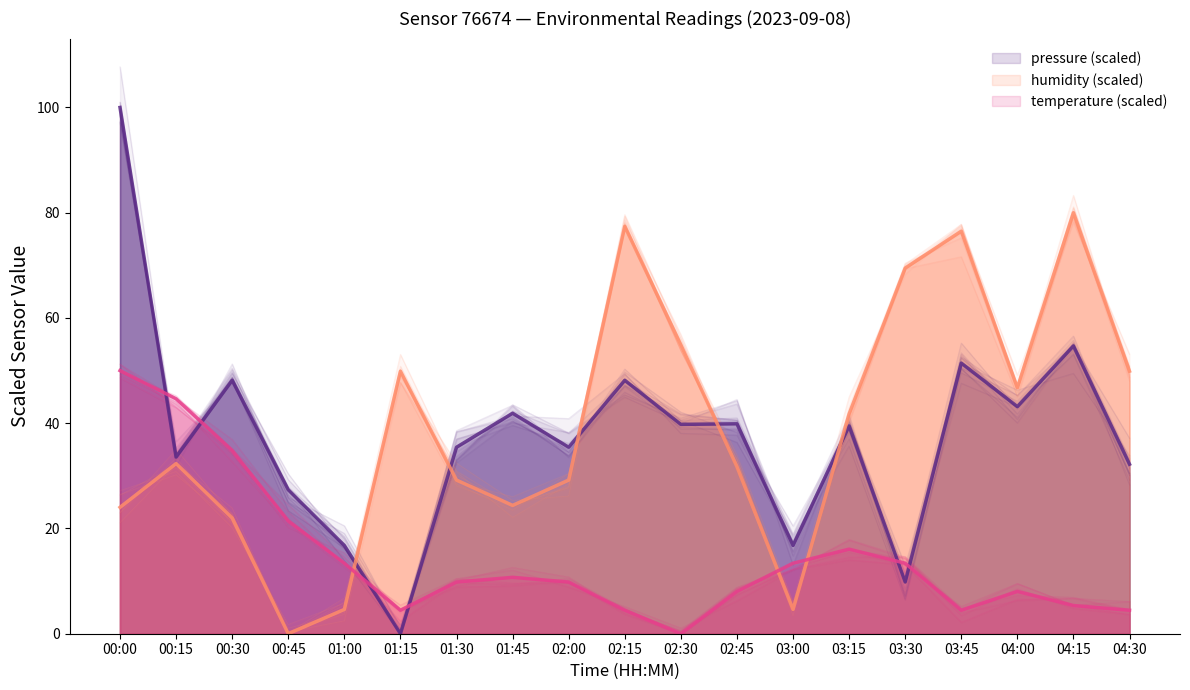

Which series has the widest spread of values?

pressure (scaled)